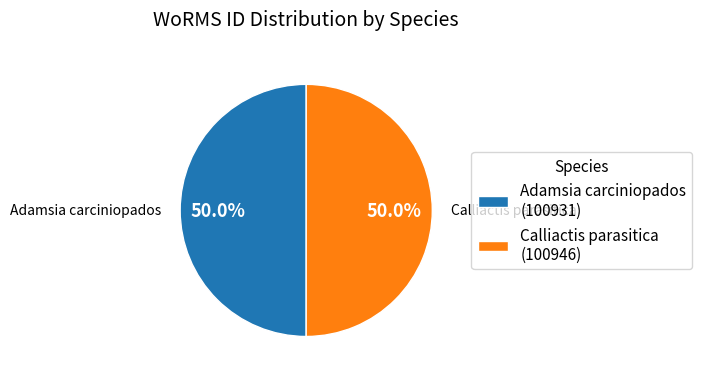

Count the number of slices in the pie.

2